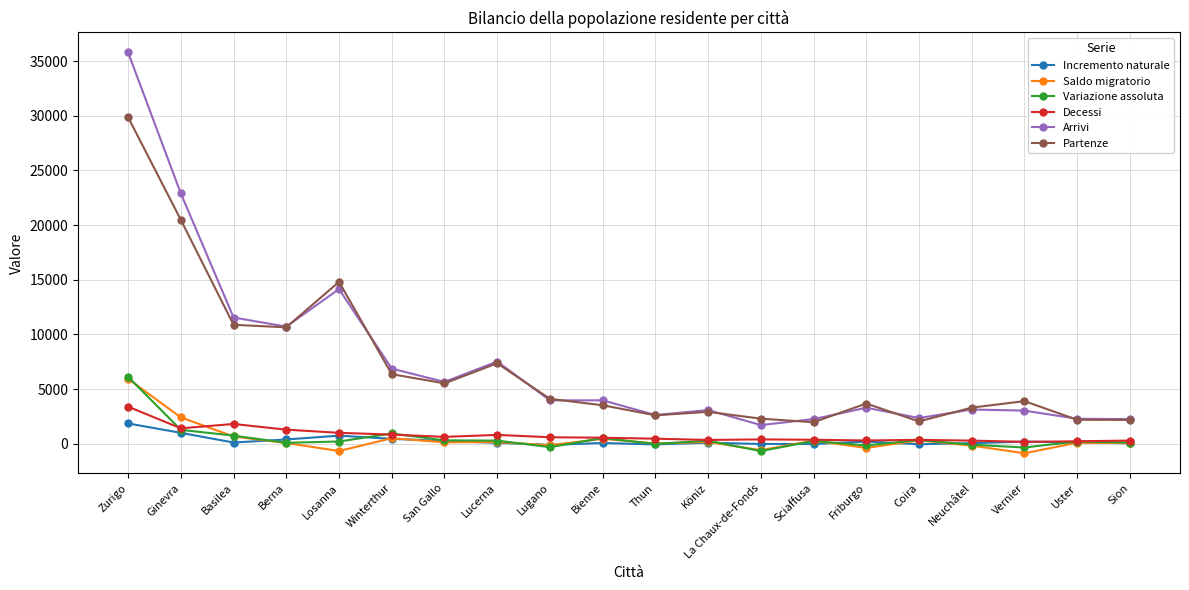

True or false: Partenze has more than 2 points higher than both neighbors.

True